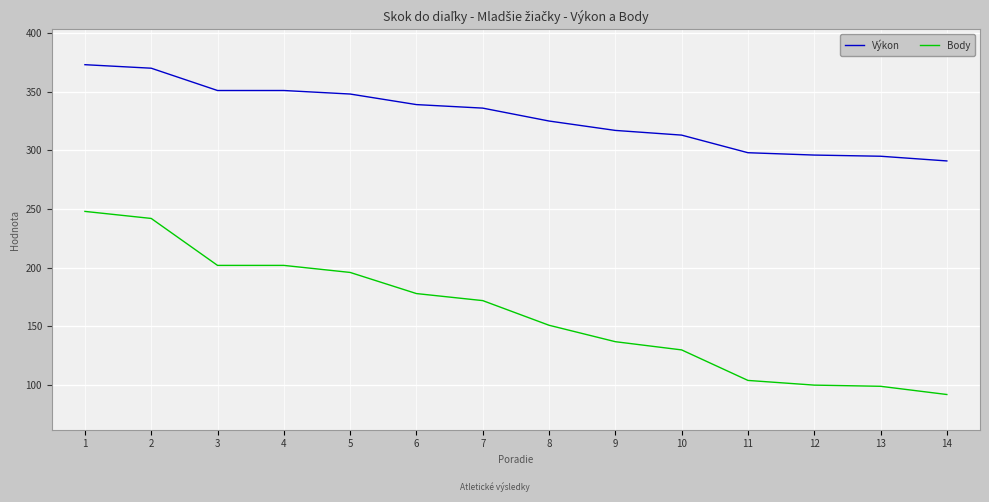

True or false: Výkon and Body cross at least once.

False